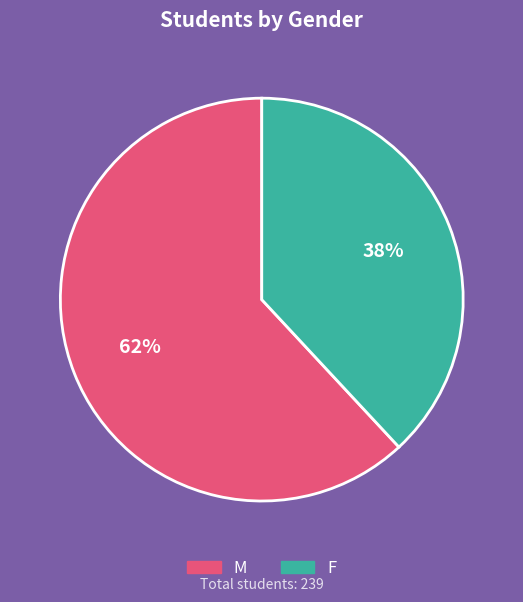

What is the largest slice in the pie chart?

M